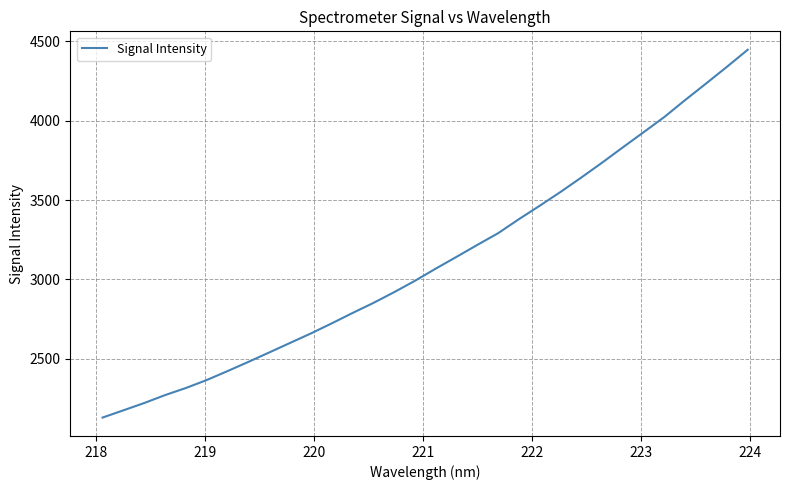

What is the minimum value shown in the chart?

2129.9